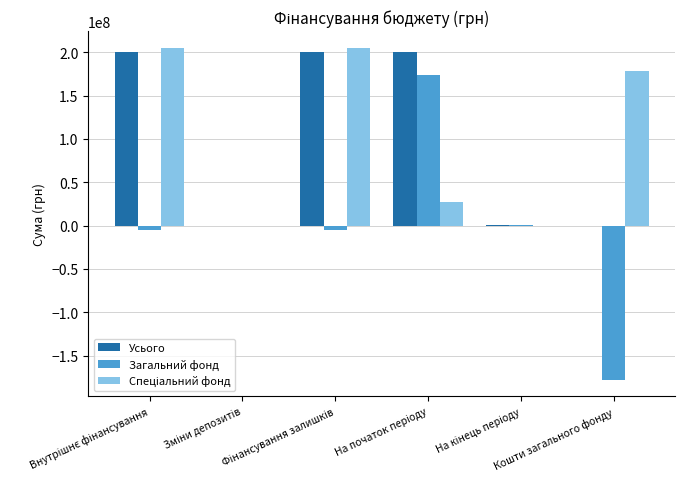

What is the sum of all Усього values?

601051992.7